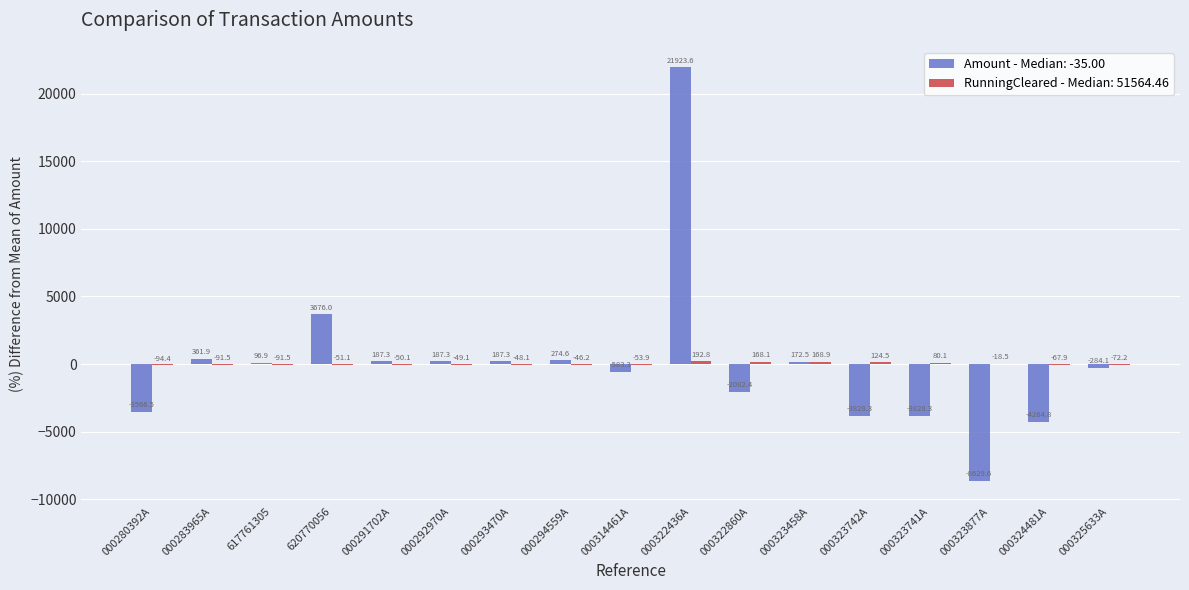

How many groups of bars are there?

17